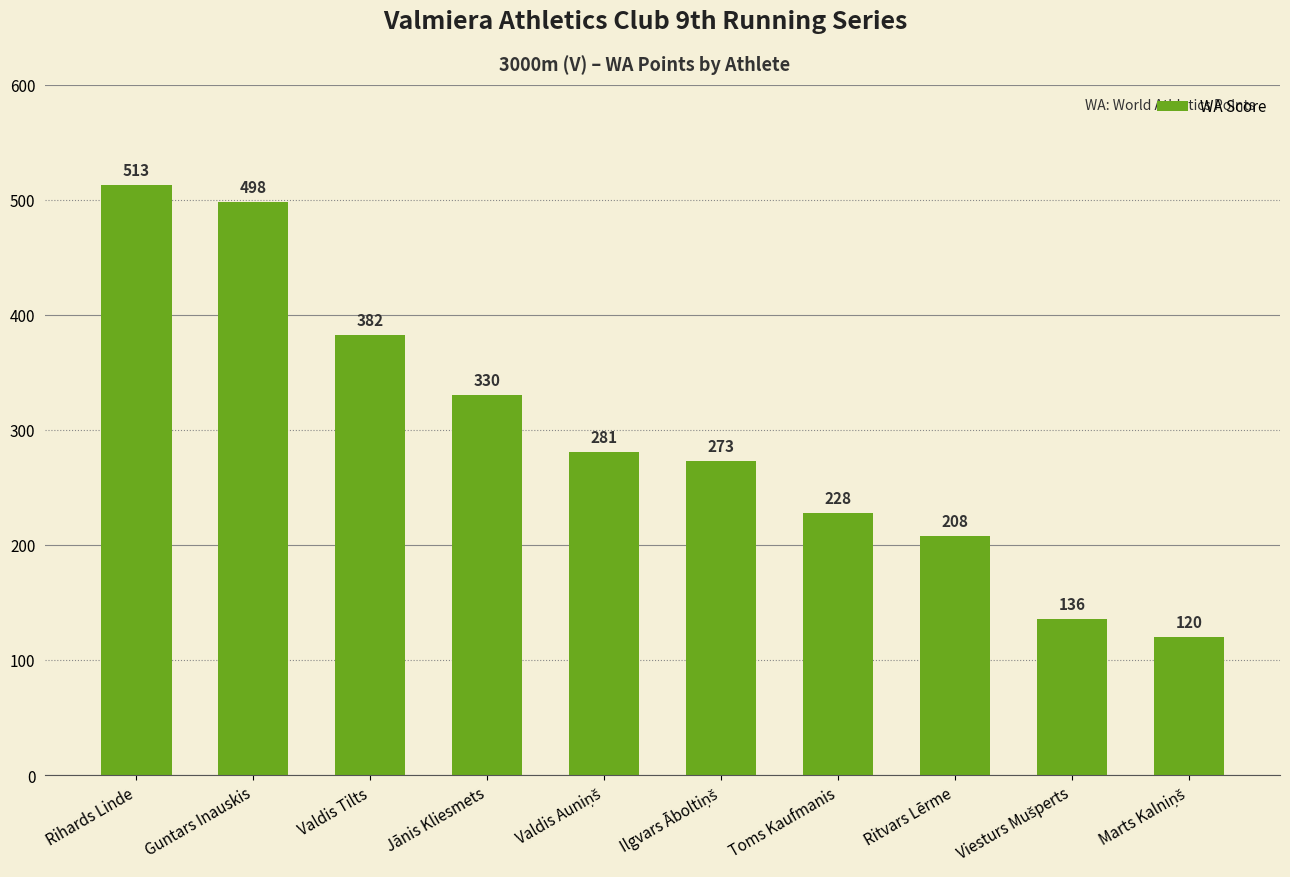

Does the chart contain any negative values?

No